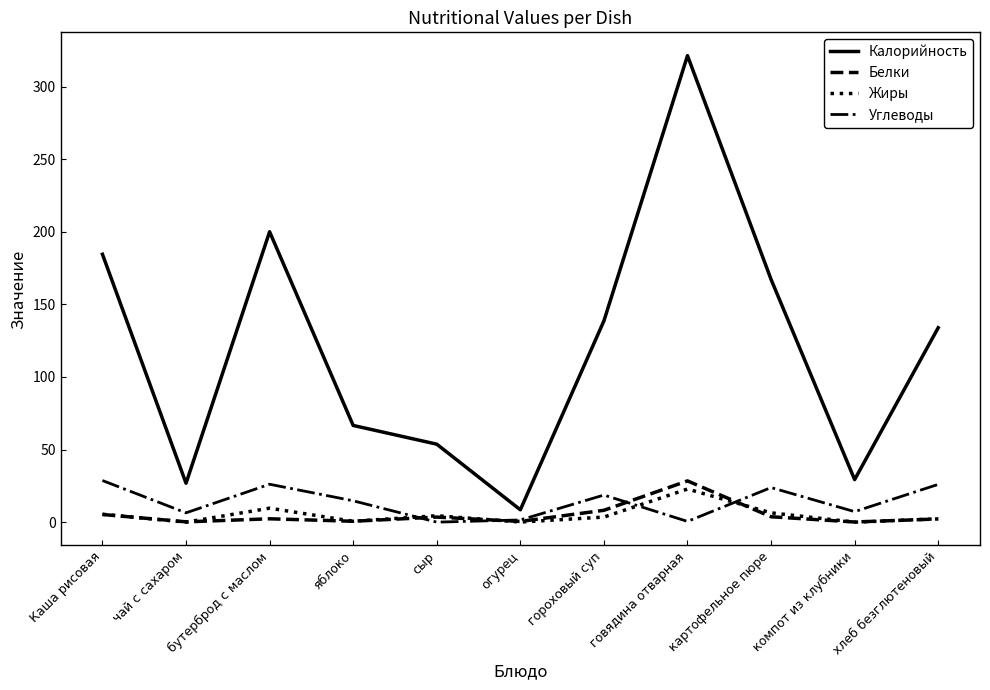

Between which two adjacent categories do Углеводы and Жиры first intersect?

яблоко and сыр